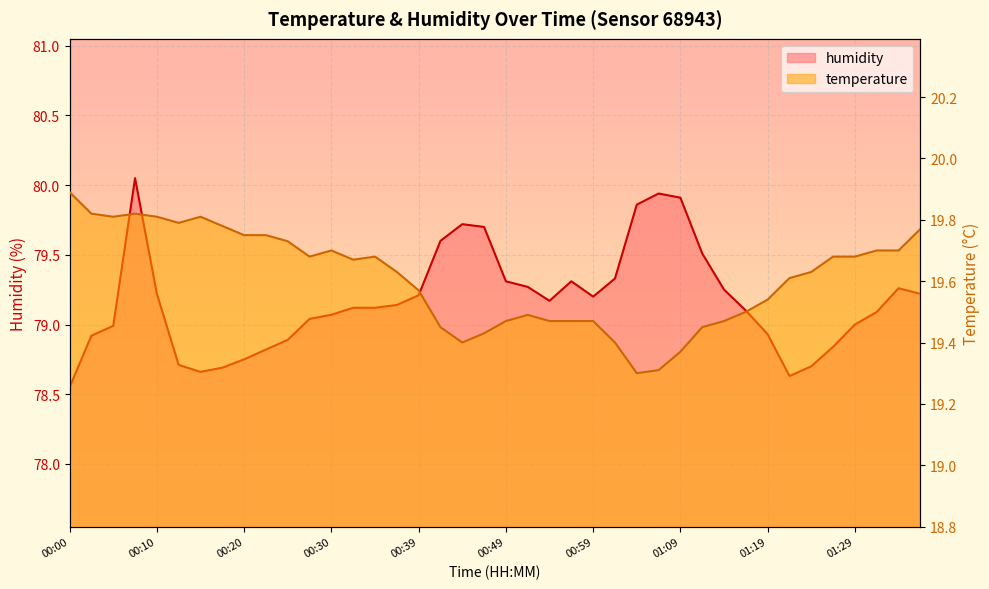

Where does the humidity series first go above 79?

00:08